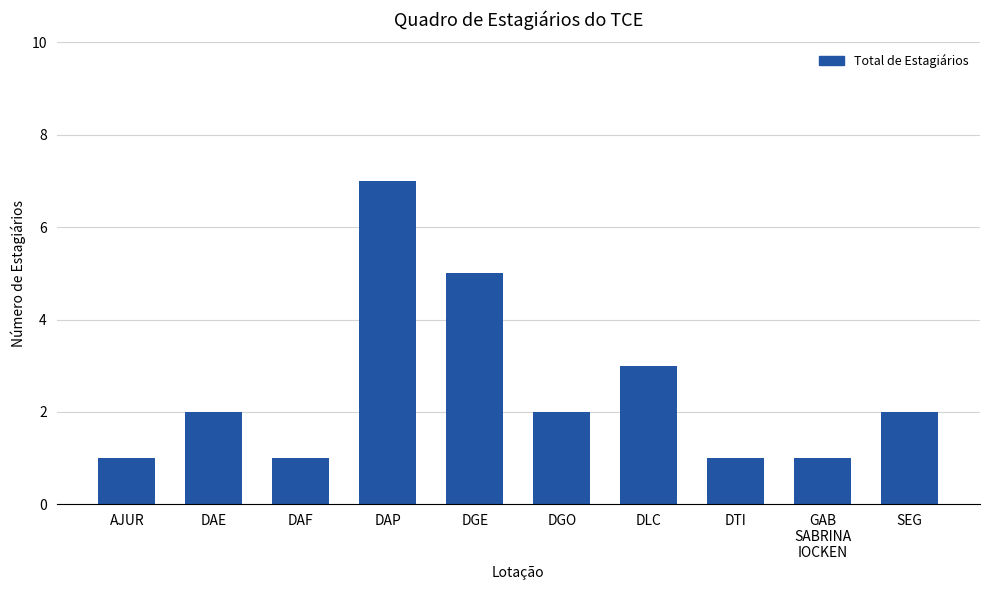

What is the value of the 10th bar from the left?

2